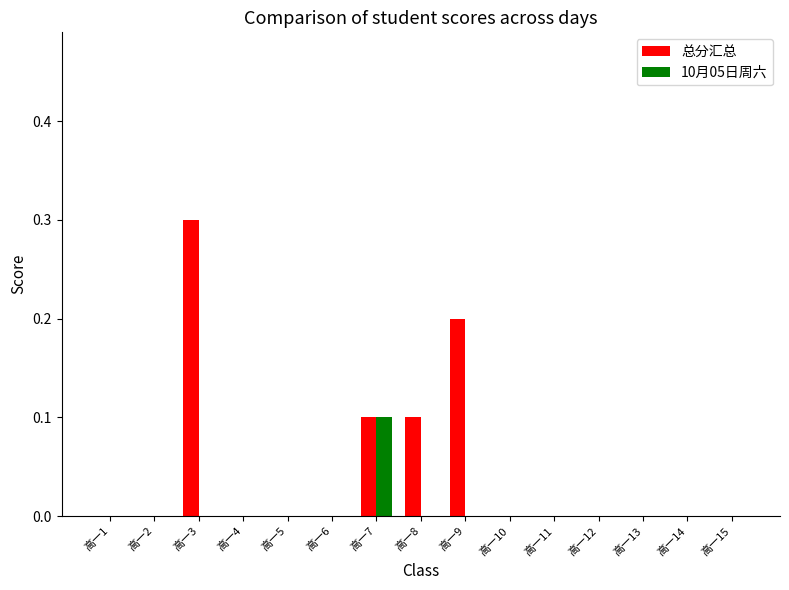

The value of 10月05日周六 at 高一3 is 0.0. True or false?

True